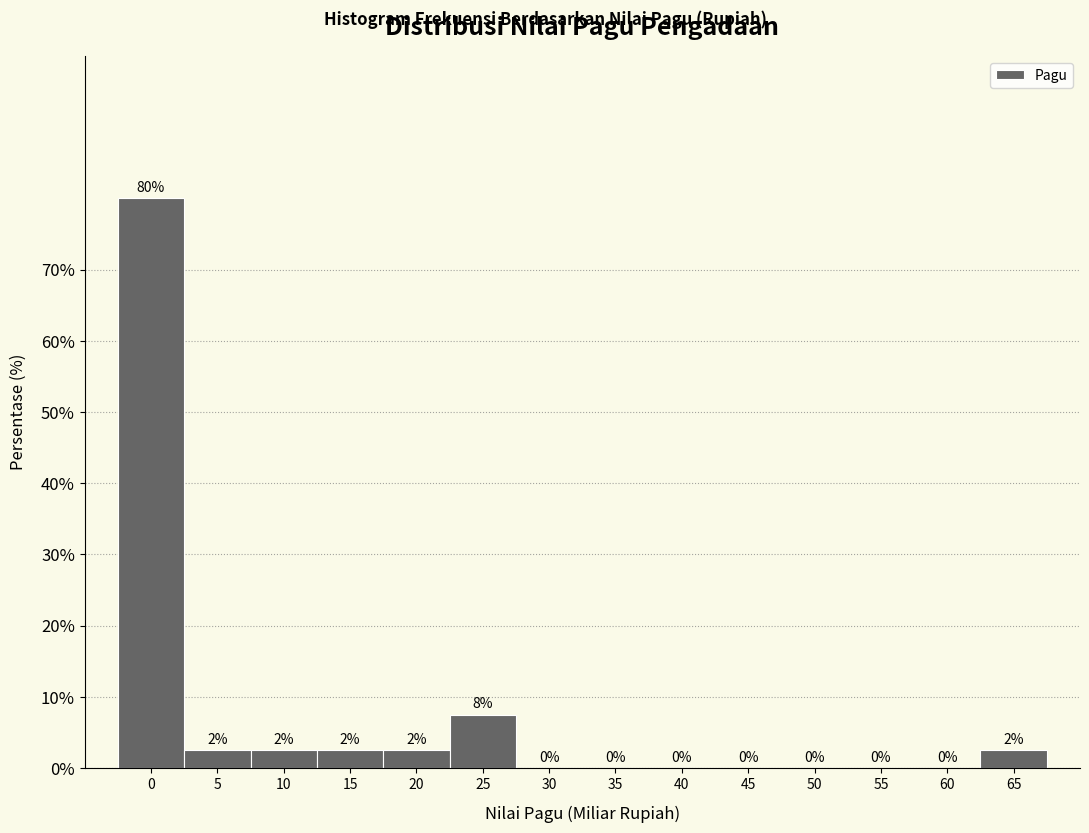

The value at 50 is 0.0. True or false?

True